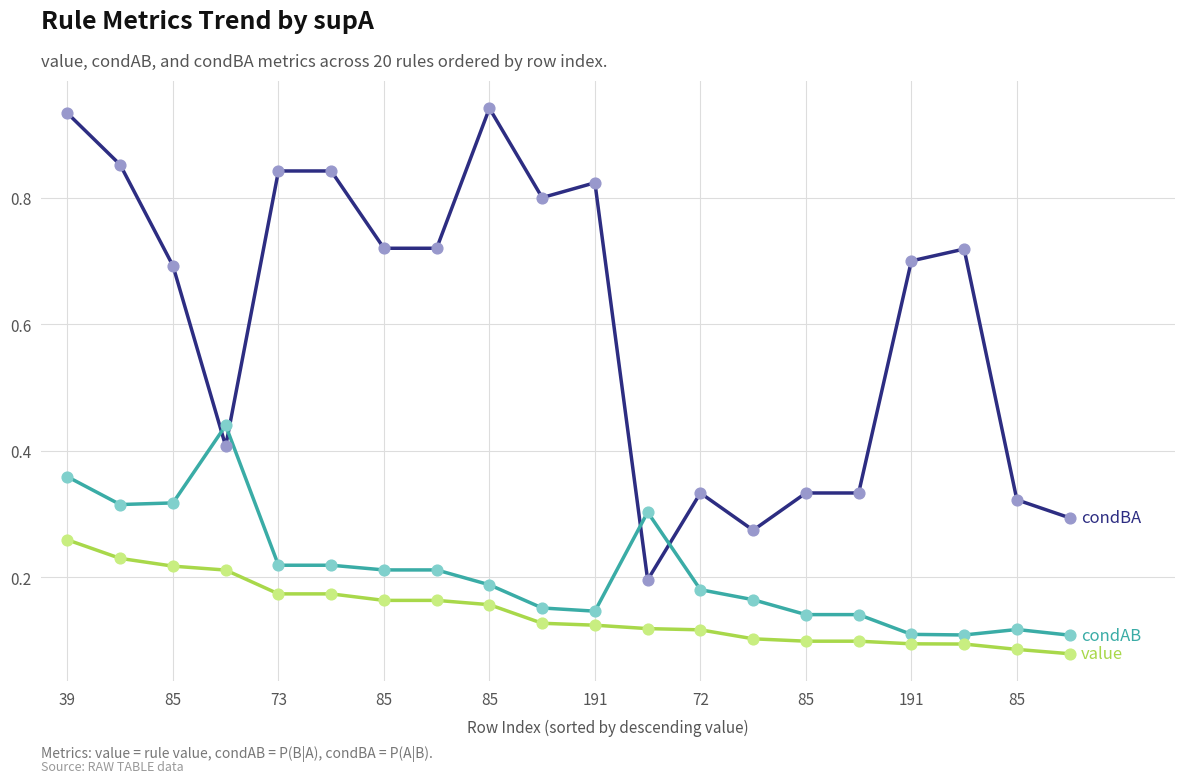

How many lines are shown in the chart?

3